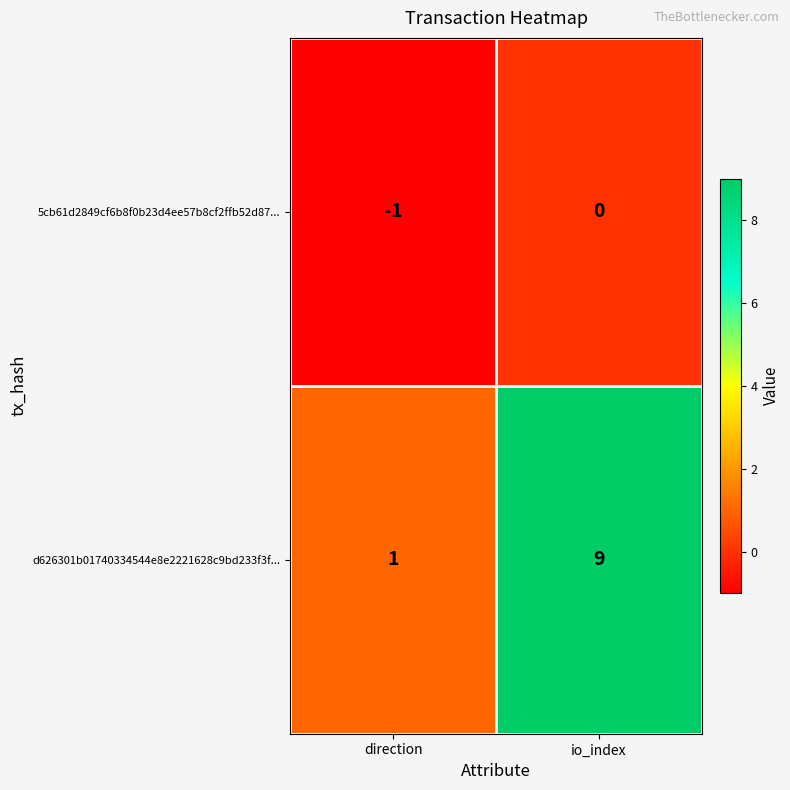

Reading left to right, list all the values displayed in this chart.

5cb61d2849cf6b8f0b23d4ee57b8cf2ffb52d87...: -1	0
d626301b01740334544e8e2221628c9bd233f3f...: 1	9